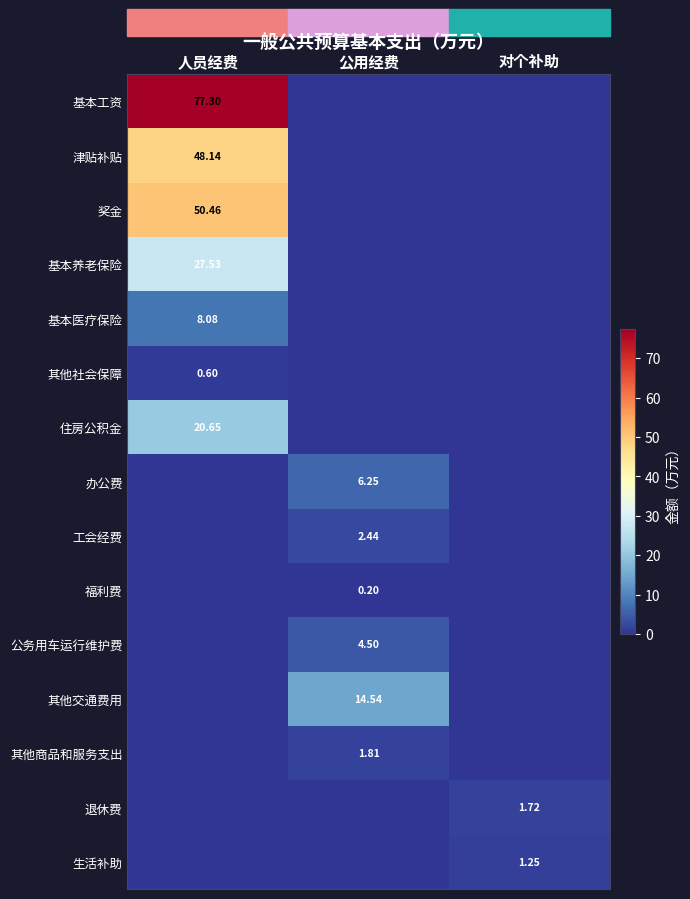

Which has a higher value, 对个补助 or 人员经费?

人员经费